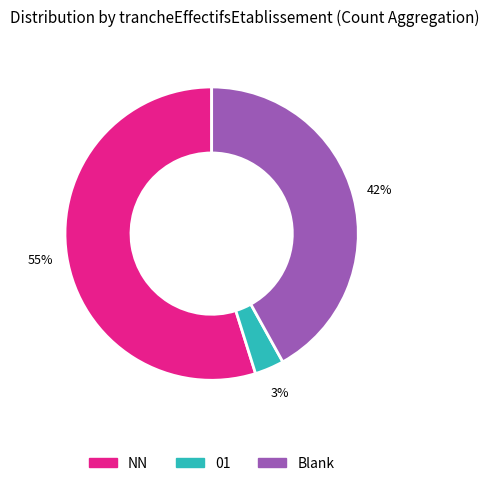

To the nearest percent, what is the average slice percentage?

33%